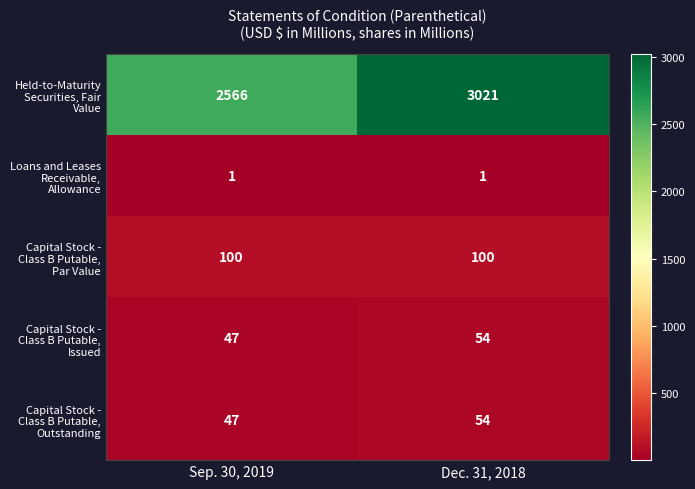

What is the sum of the Capital Stock - Class B Putable, Issued values at Dec. 31, 2018 and Sep. 30, 2019?

101